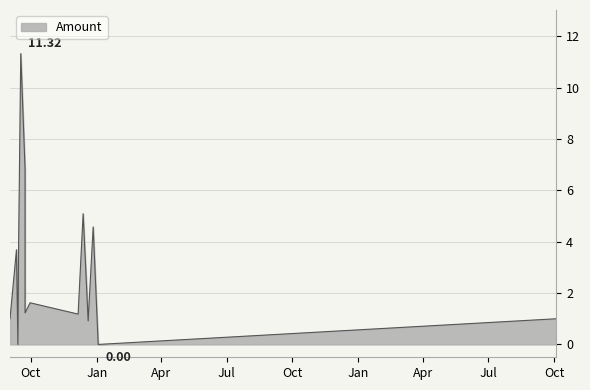

Rank the categories by value from highest to lowest.

2017-09-17, 2017-09-23, 2017-12-13, 2017-12-27, 2017-09-14, 2017-09-11, 2017-09-30, 2017-09-23, 2017-12-06, 2017-09-02, 2019-10-04, 2017-12-20, 2017-09-13, 2018-01-03